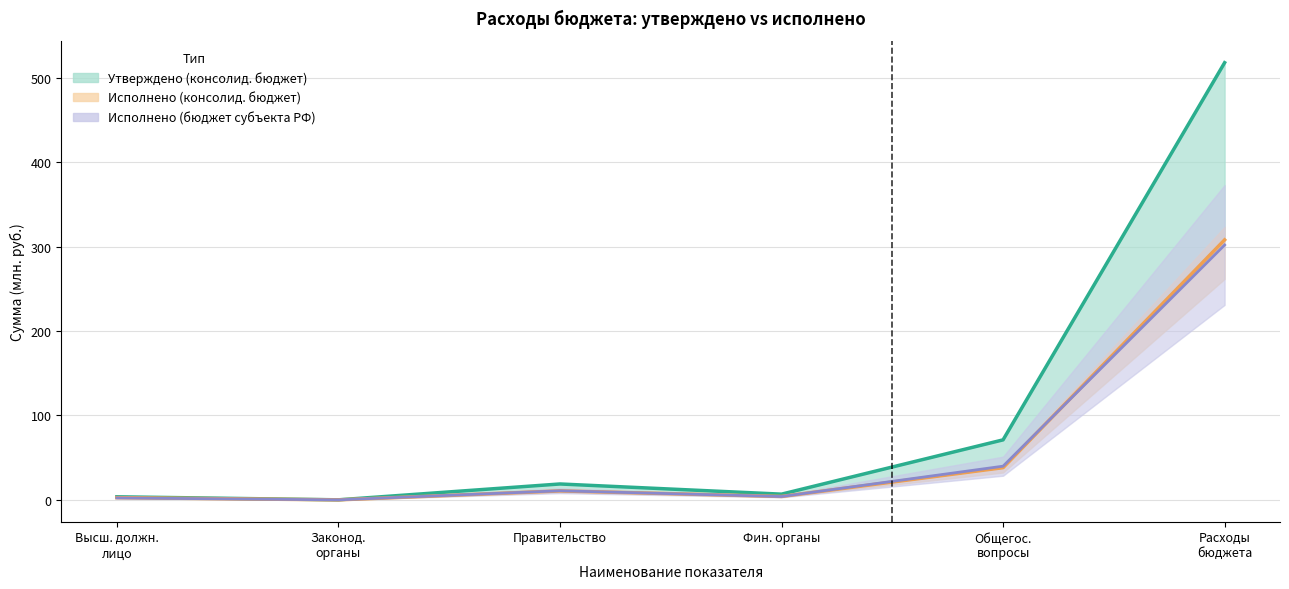

True or false: Утверждено (консолидированный бюджет) линия and Исполнено (бюджет субъекта РФ) линия cross at least once.

False